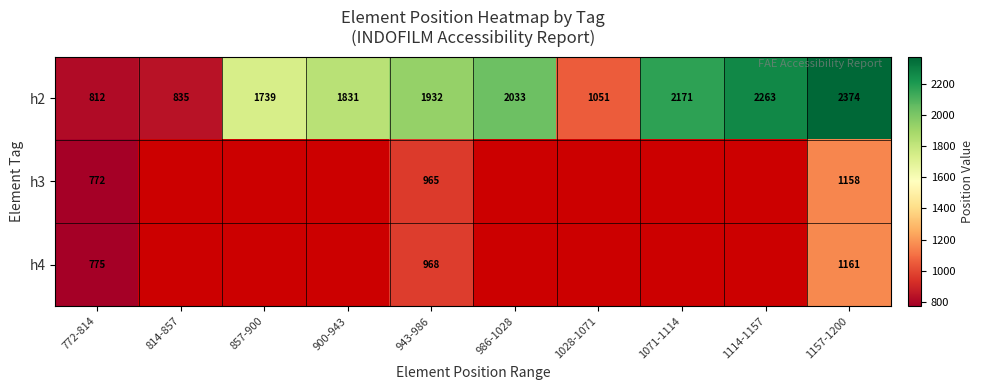

True or false: h3 has a value of 965 at 943-986.

True